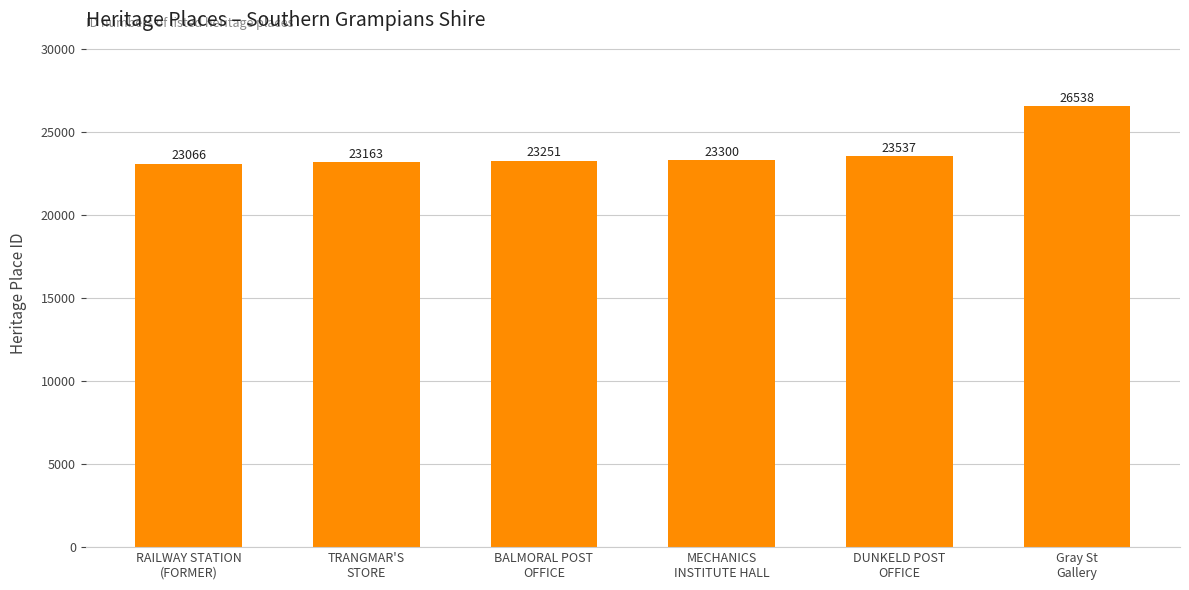

What is the label of the 2nd bar from the right?

DUNKELD POST
OFFICE